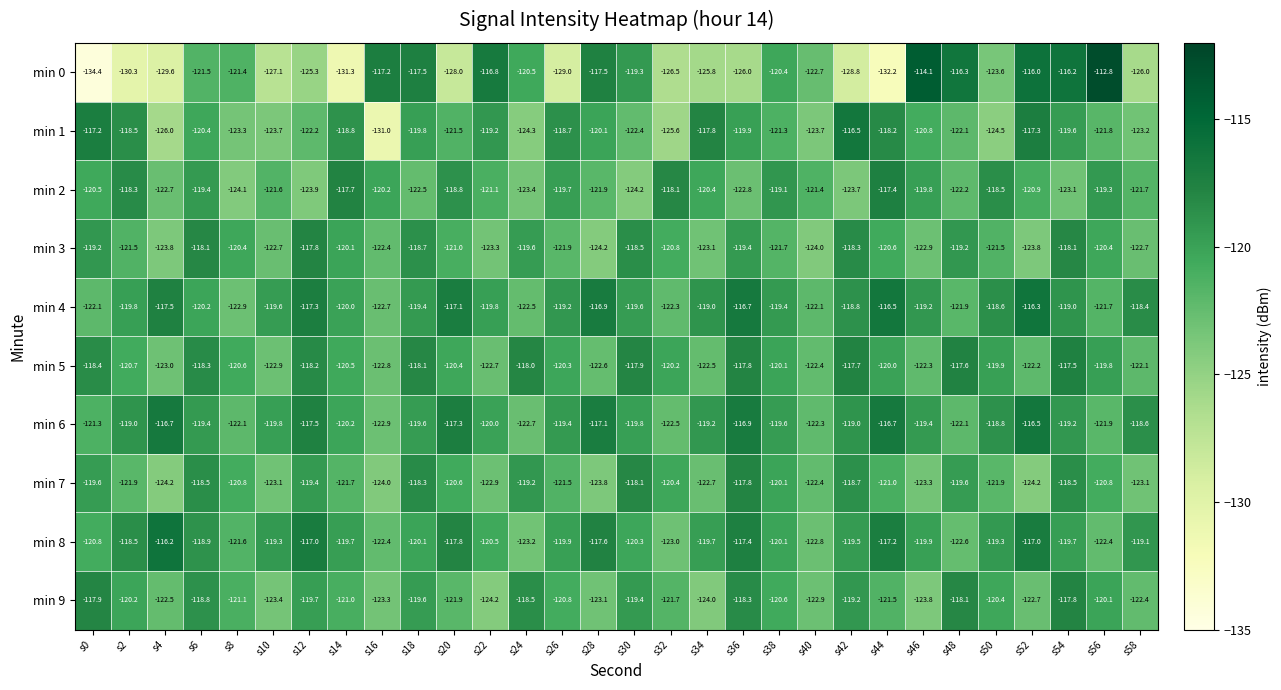

Count the number of data series in this chart.

10